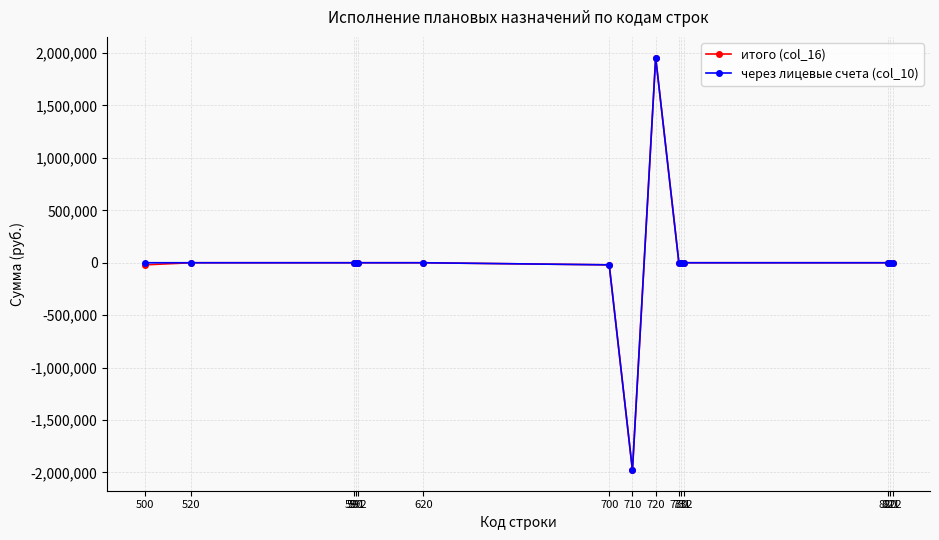

Reading right to left, transcribe all the data shown in this chart.

итого (col_16): 822=0.0	821=0.0	820=0.0	732=0.0	731=0.0	730=0.0	720=1957473.6	710=-1977619.6	700=-20146.0	620=0.0	592=0.0	591=0.0	590=0.0	520=0.0	500=-20146.0
через лицевые счета (col_10): 822=0.0	821=0.0	820=0.0	732=0.0	731=0.0	730=0.0	720=1957473.6	710=-1977619.6	700=-20146.0	620=0.0	592=0.0	591=0.0	590=0.0	520=0.0	500=0.0